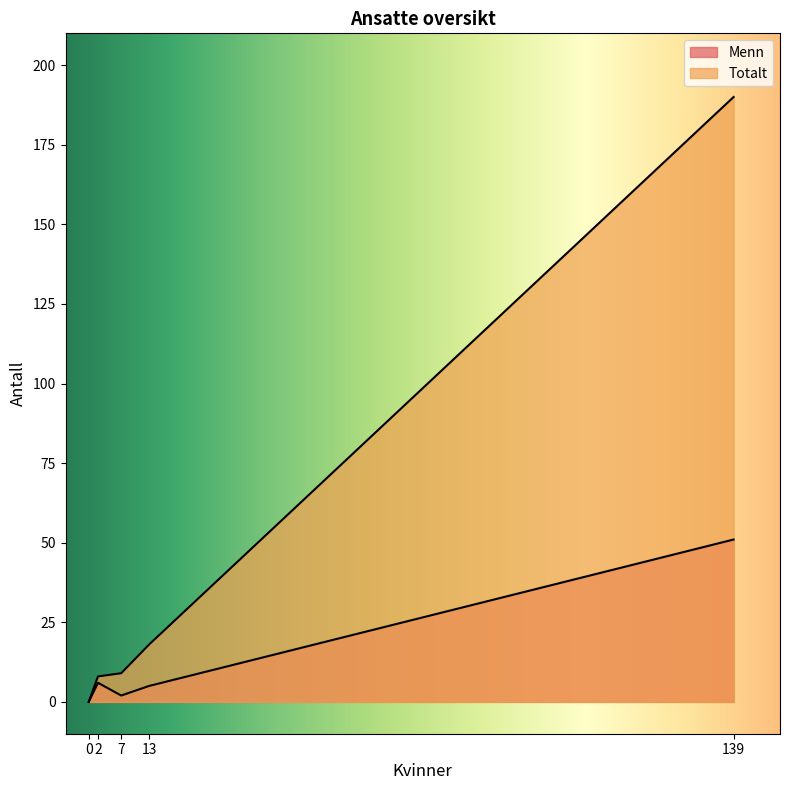

Where is the first local maximum for Menn?

2